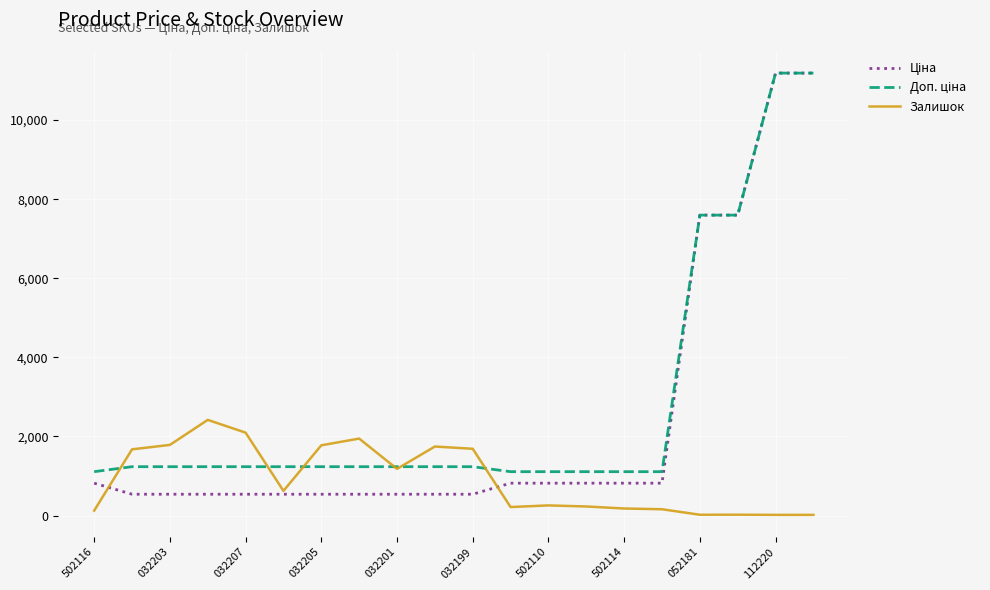

What is the maximum value for Залишок?

2419.0